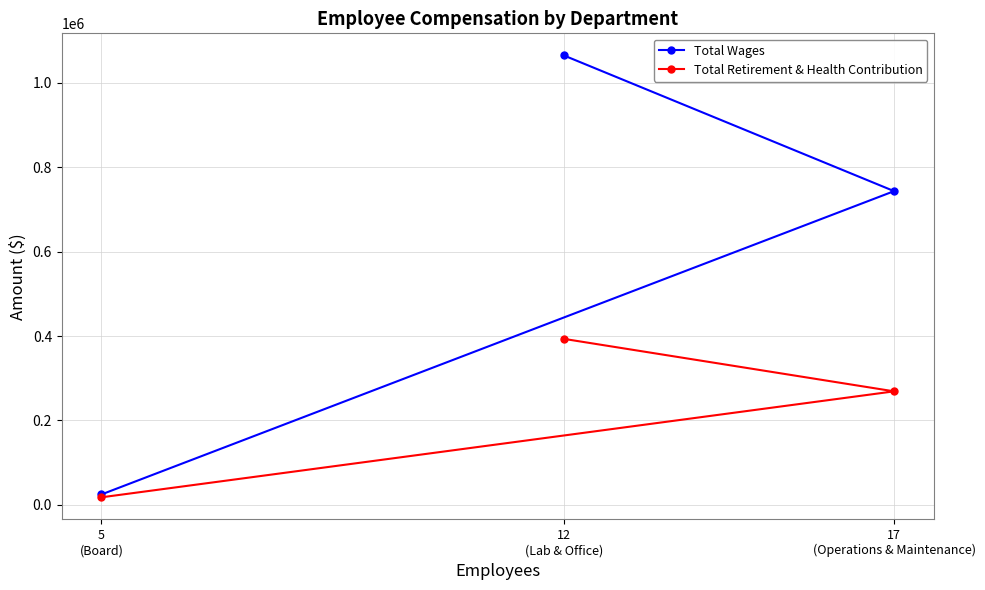

What is the maximum value for Total Retirement & Health Contribution?

393232